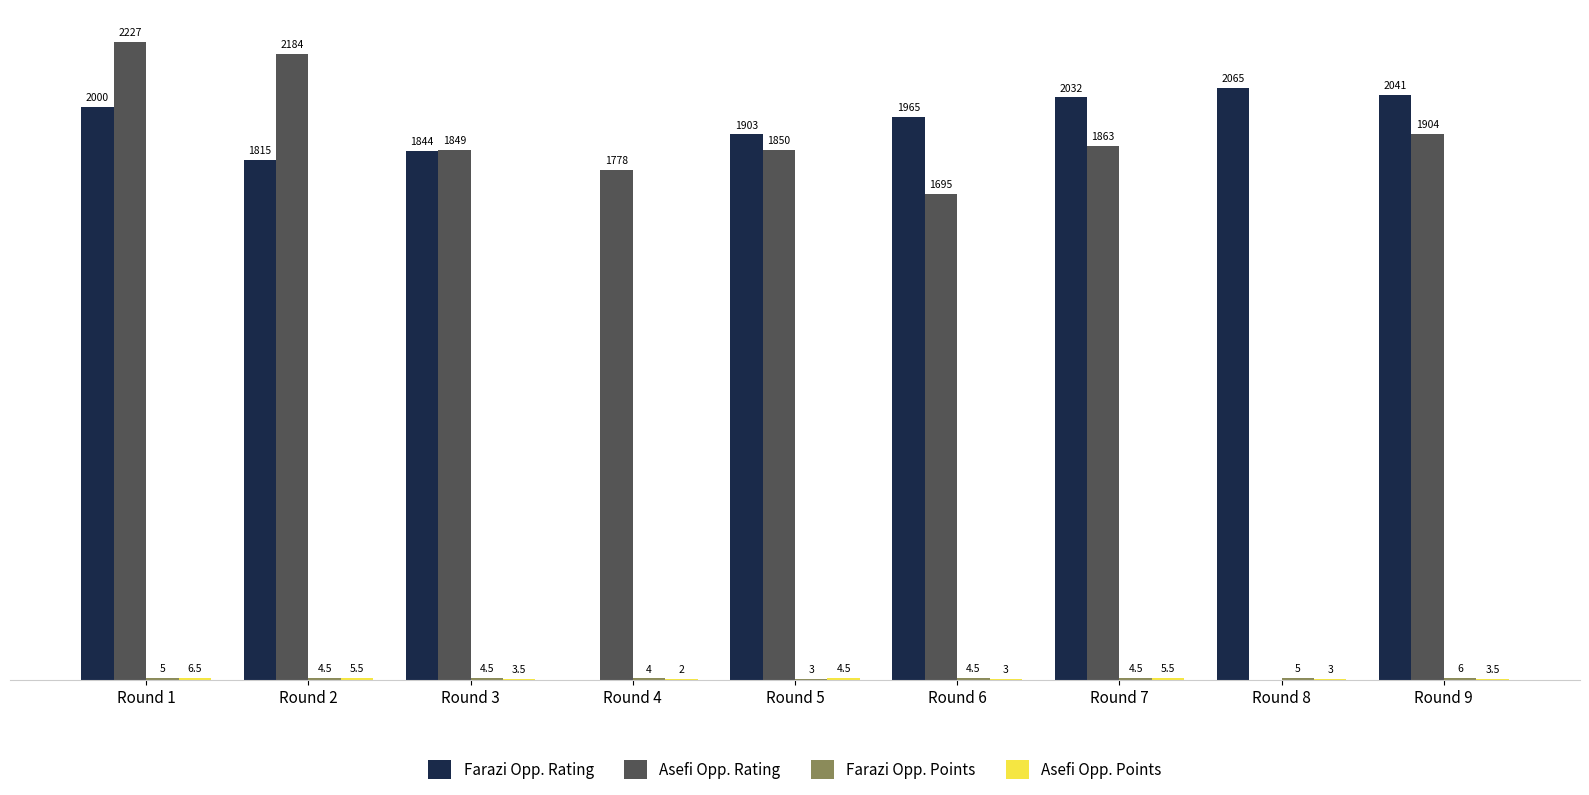

Between Round 1 and Round 8, which series saw the biggest shift?

Asefi Opp. Rating